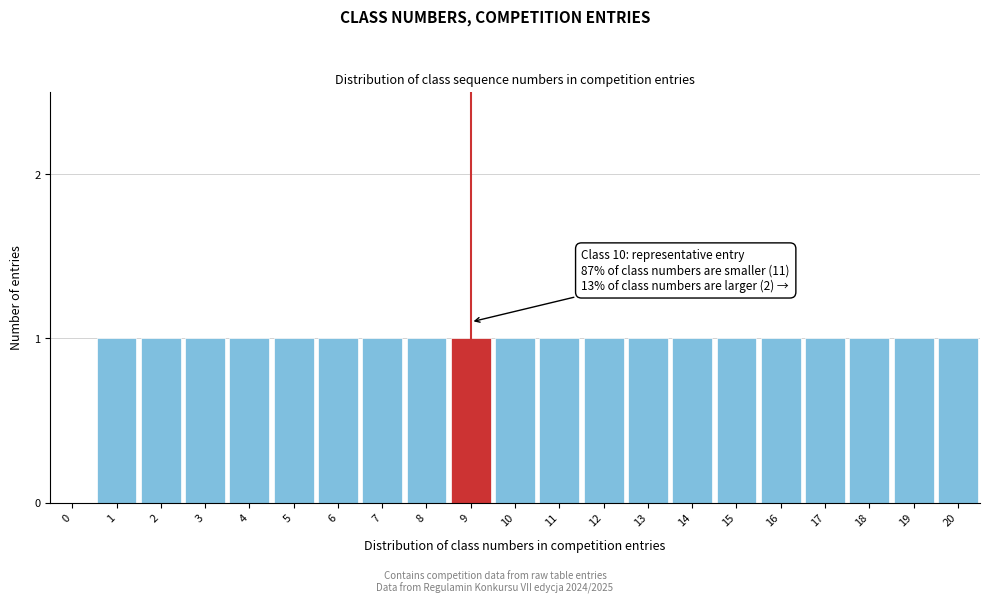

Reading right to left, extract all data points from this chart.

20=1	19=1	18=1	17=1	16=1	15=1	14=1	13=1	12=1	11=1	10=1	9=1	8=1	7=1	6=1	5=1	4=1	3=1	2=1	1=1	0=0